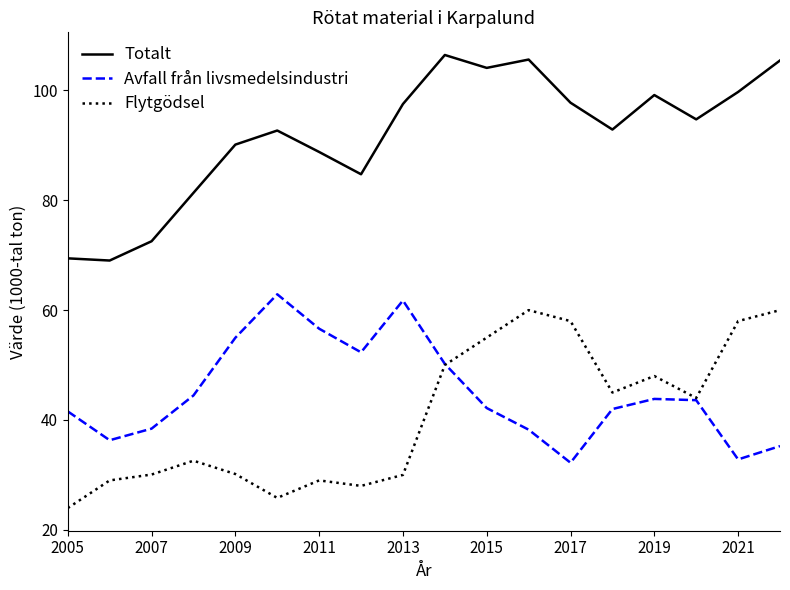

What are all the series names shown in the legend?

Totalt, Avfall från livsmedelsindustri, Flytgödsel